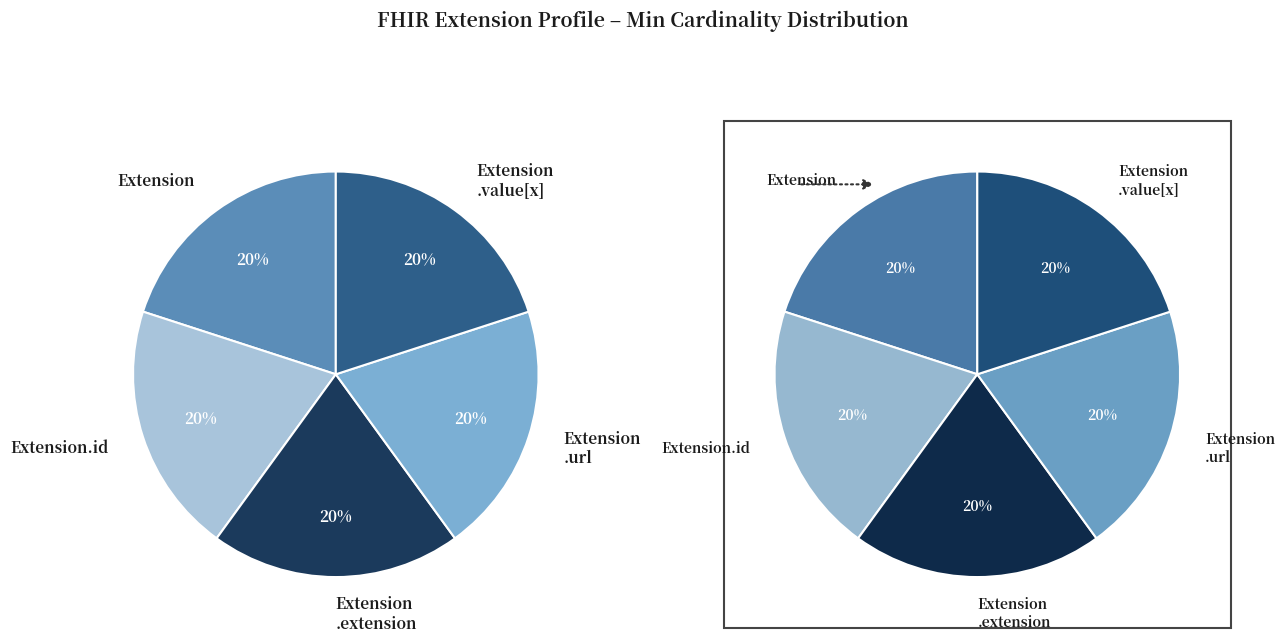

What is the largest slice in the pie chart?

Extension.url